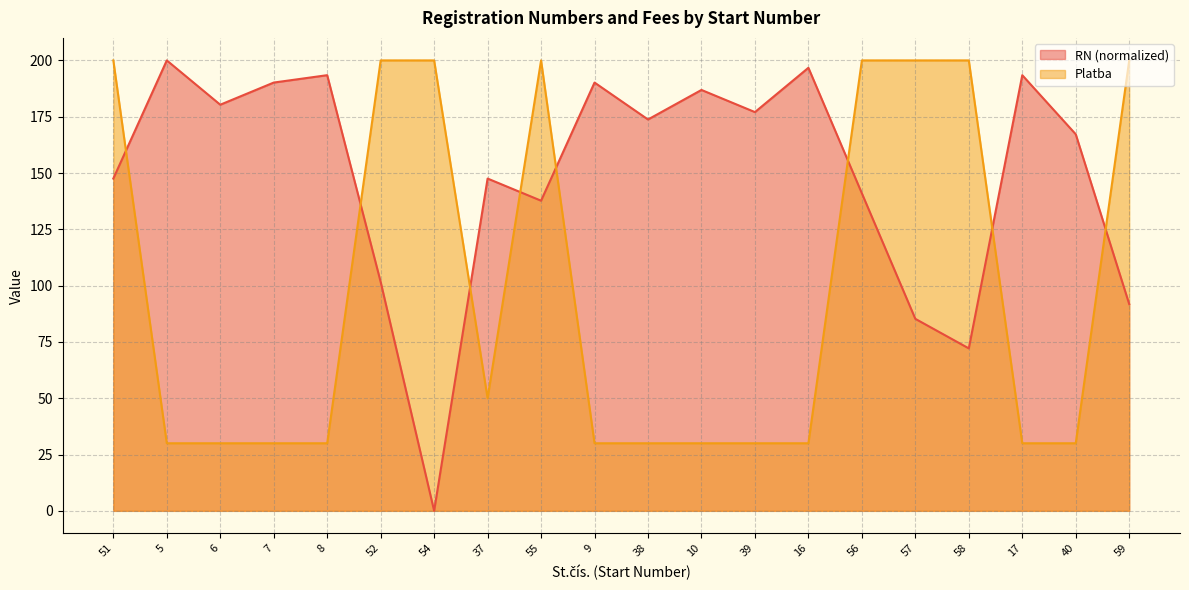

What position from the right is 10?

9